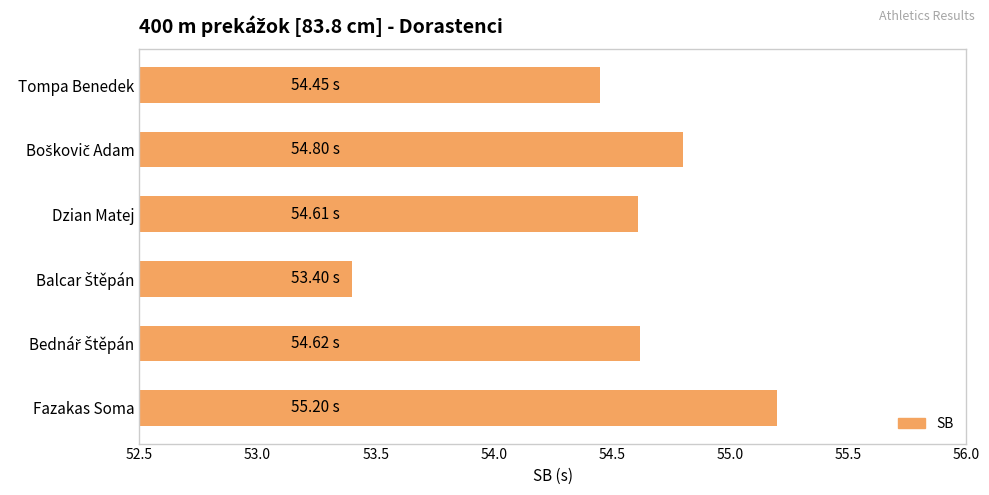

What is the label of the 1st bar from the bottom?

Fazakas Soma